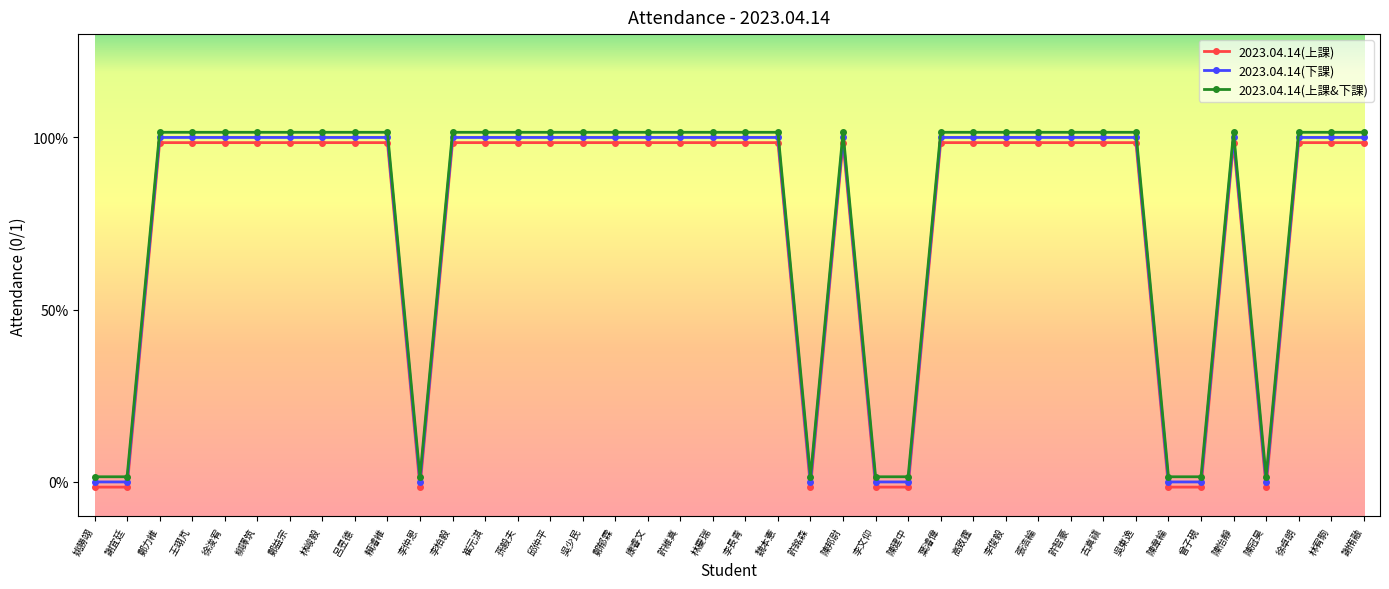

At which category does 2023.04.14(上課) reach its first local valley?

李仲恩